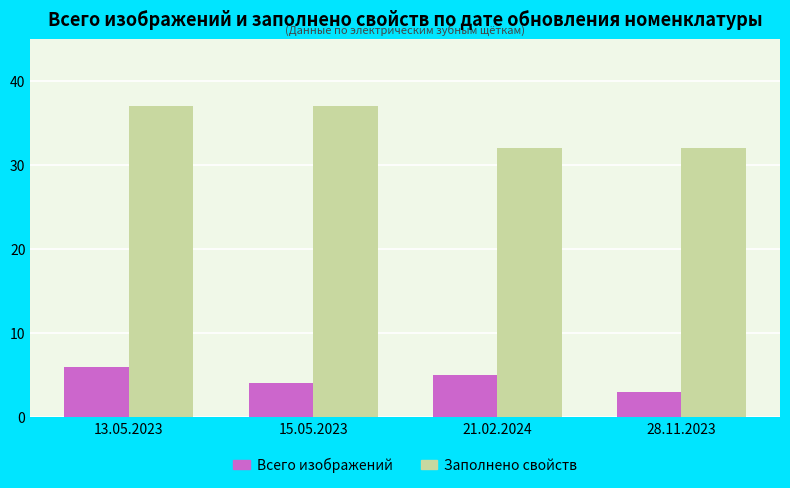

Reading left to right, what are all the values shown in this chart?

Всего изображений: 6	4	5	3
Заполнено свойств: 37	37	32	32